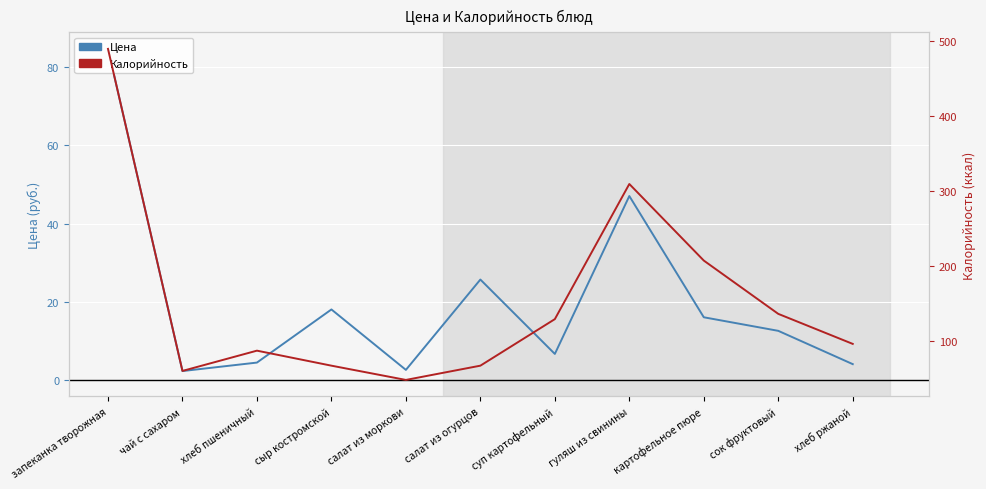

Reading right to left, extract all data points from this chart.

Цена: хлеб ржаной=4.0	сок фруктовый=12.6	картофельное пюре=16.0	гуляш из свинины=47.0	суп картофельный=6.7	салат из огурцов=25.7	салат из моркови=2.6	сыр костромской=18.0	хлеб пшеничный=4.4	чай с сахаром=2.3	запеканка творожная=84.7
Калорийность: хлеб ржаной=96.0	сок фруктовый=136.0	картофельное пюре=207.0	гуляш из свинины=309.0	суп картофельный=129.0	салат из огурцов=67.0	салат из моркови=48.0	сыр костромской=67.0	хлеб пшеничный=87.0	чай с сахаром=60.0	запеканка творожная=489.0